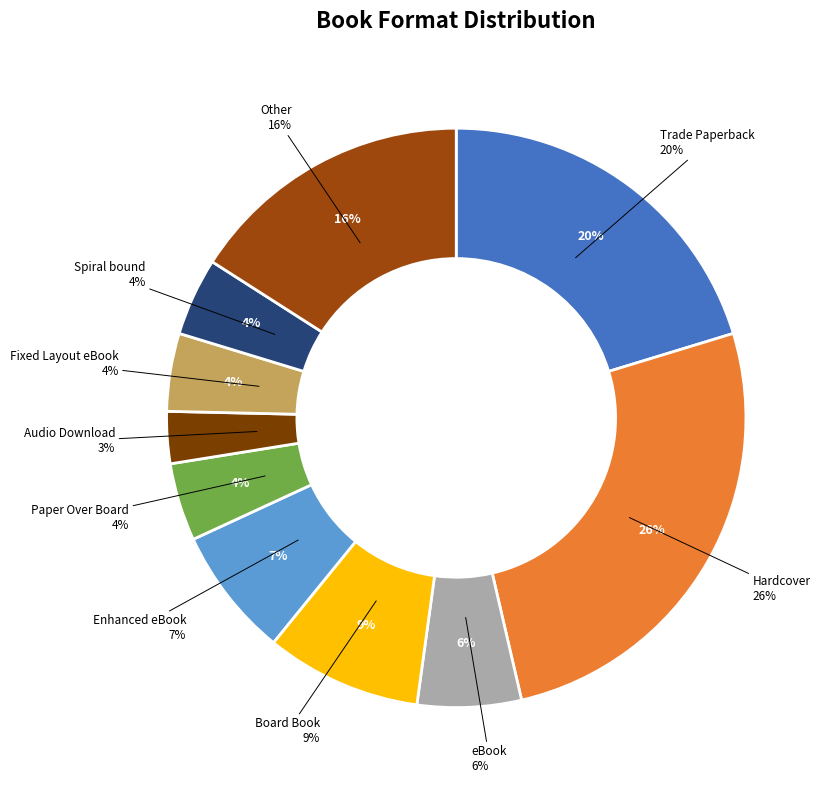

To the nearest percent, what portion does eBook represent?

6%